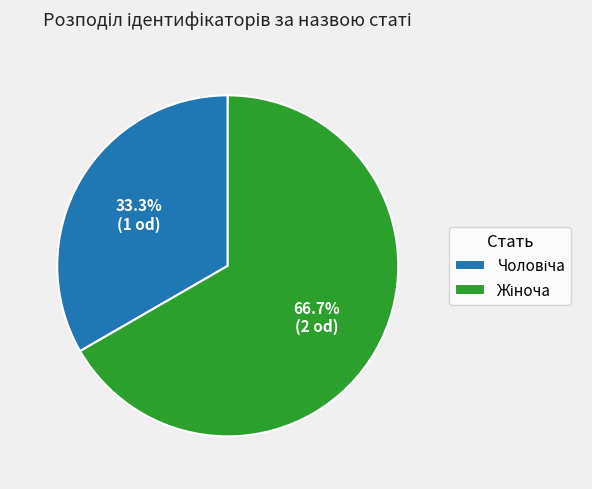

Is there any slice that represents more than half of the pie?

Yes